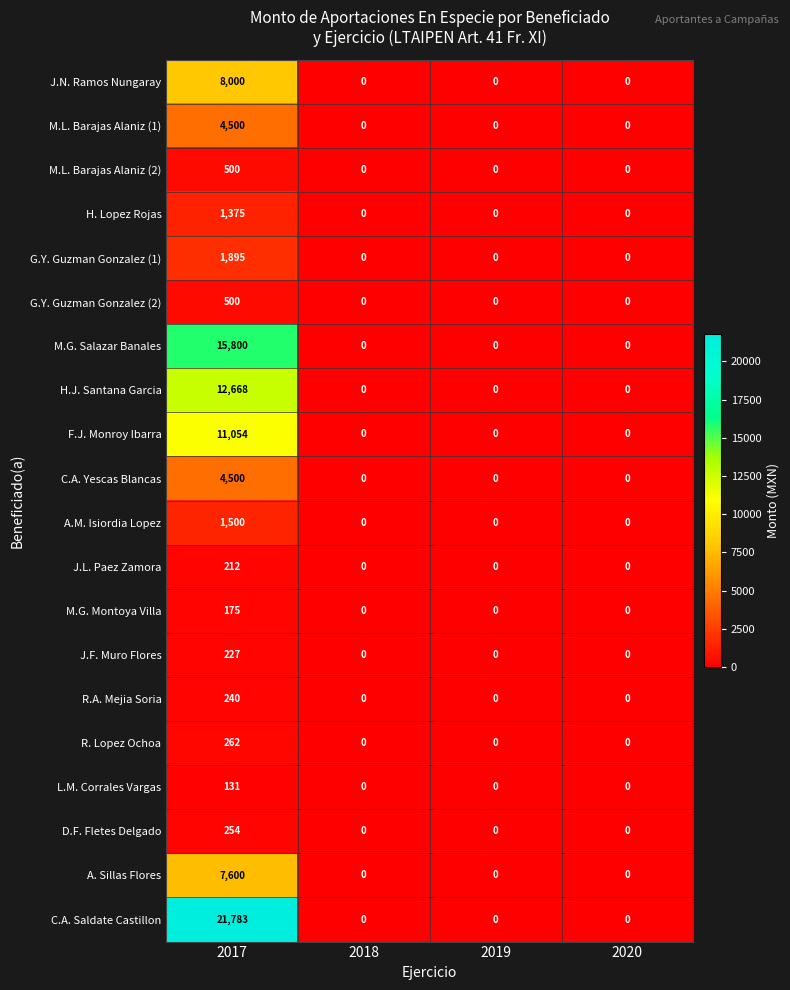

Count the H.J. Santana Garcia values in the range 0 to 12668.

4